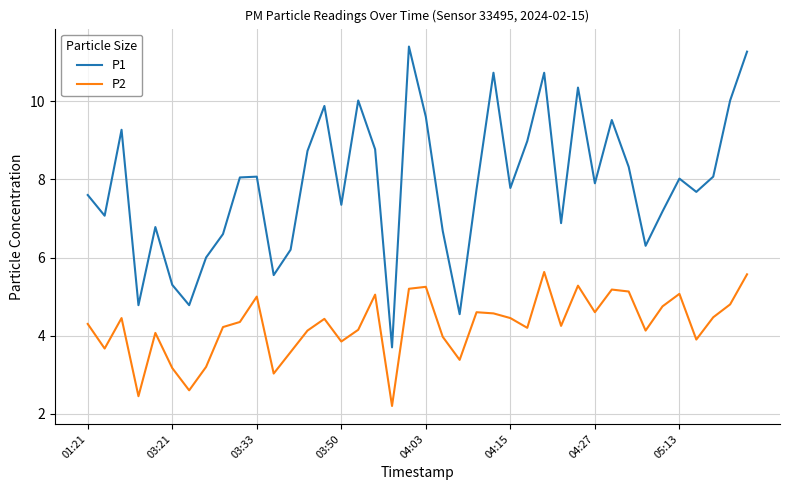

Which series has the widest spread of values?

P1